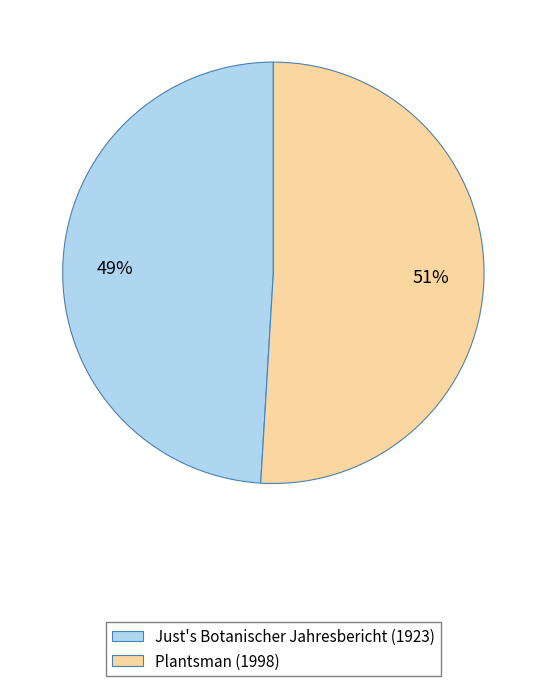

What is the smallest slice in the pie chart?

Just's Botanischer Jahresbericht (1923)